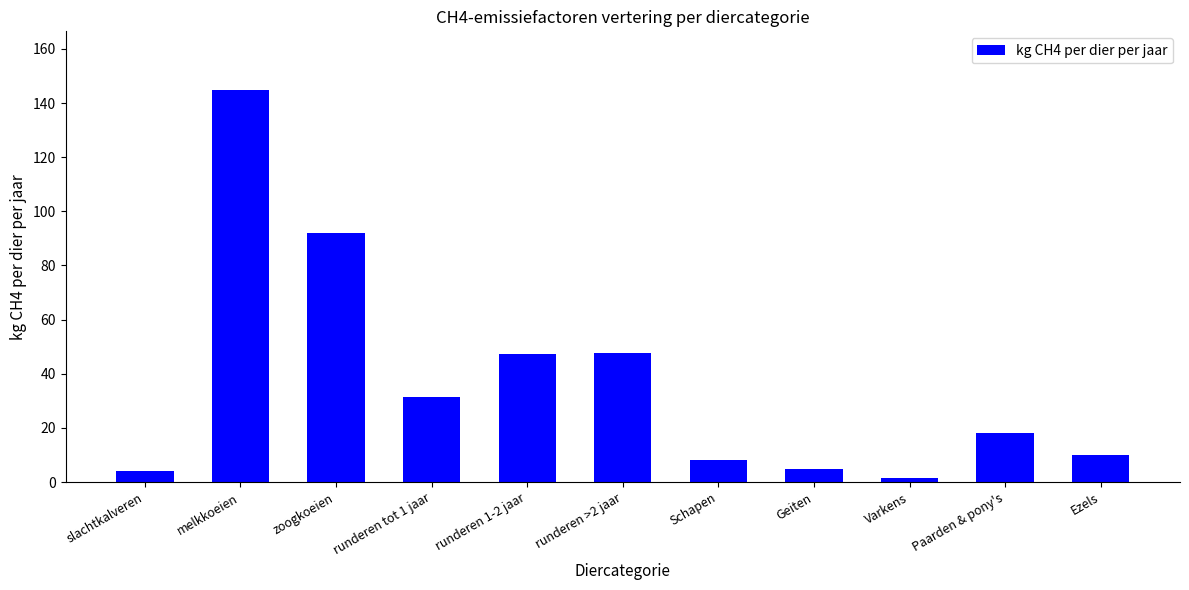

What is the sum of the values at Paarden & pony's and runderen 1-2 jaar?

65.3